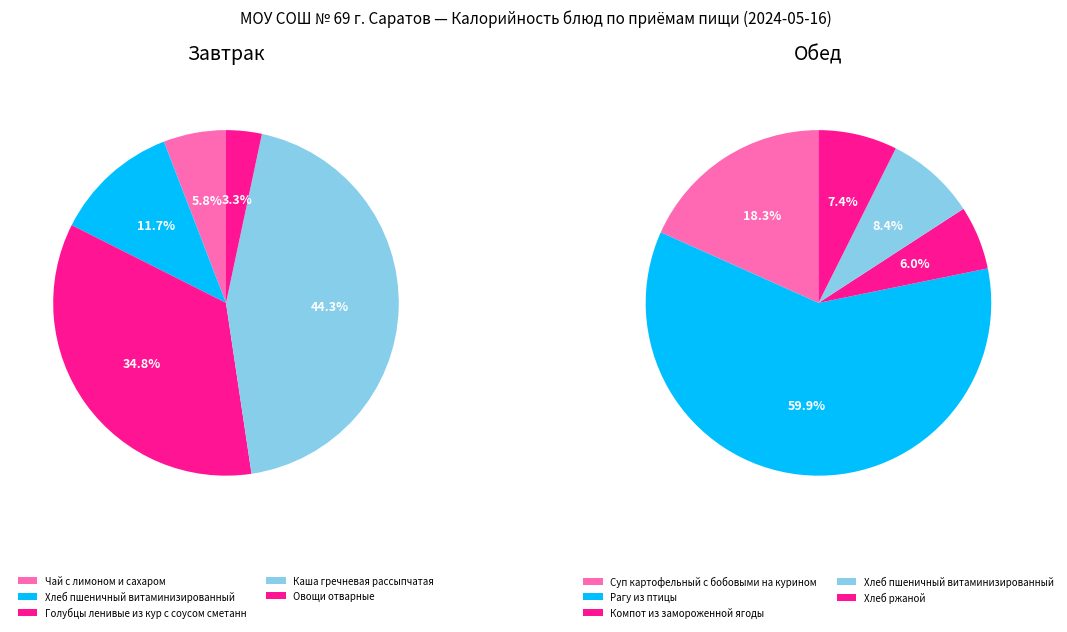

How many segments does this pie chart have?

5